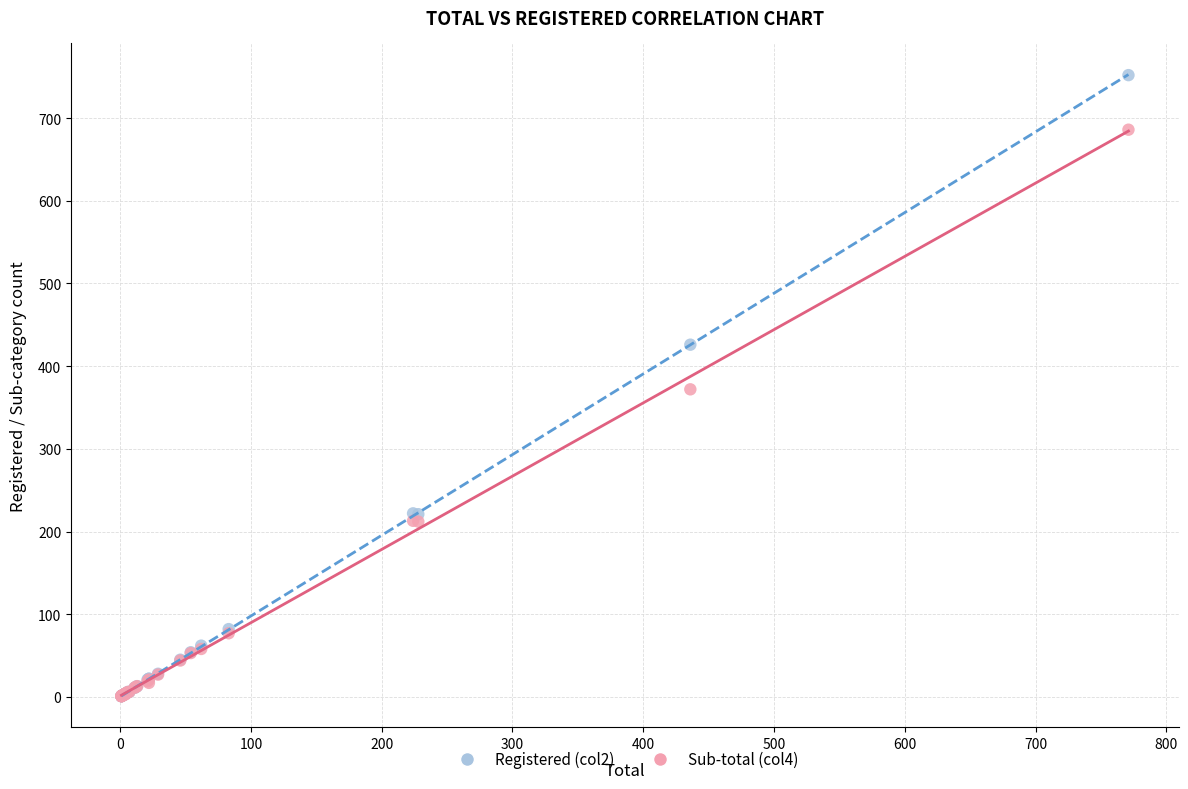

Which series has the largest Y range (max minus min)?

Registered (col2)